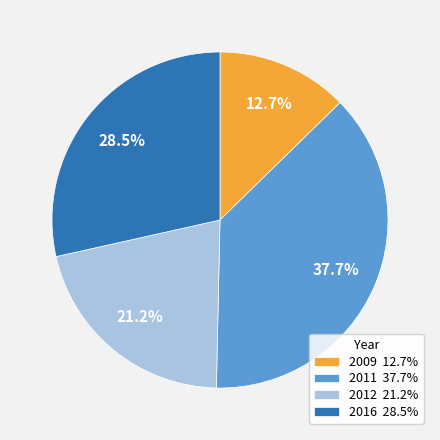

To the nearest percent, what is the difference between the largest and smallest slice percentages?

25%